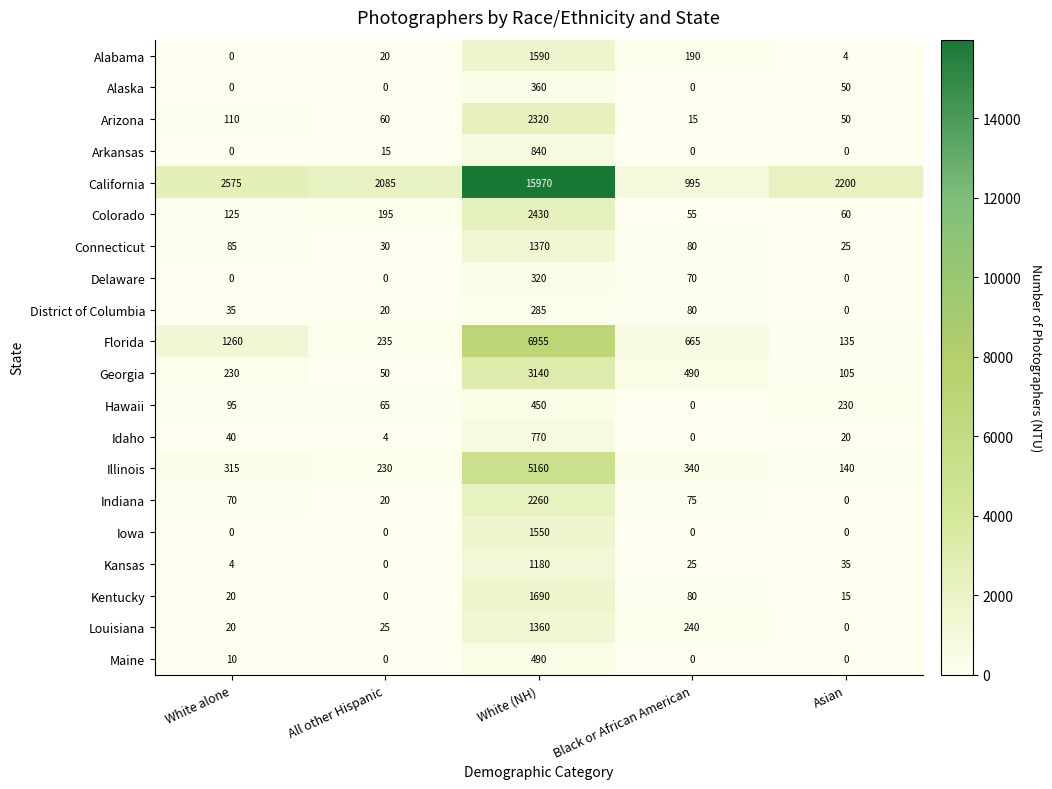

At which label does Florida reach its minimum?

Asian